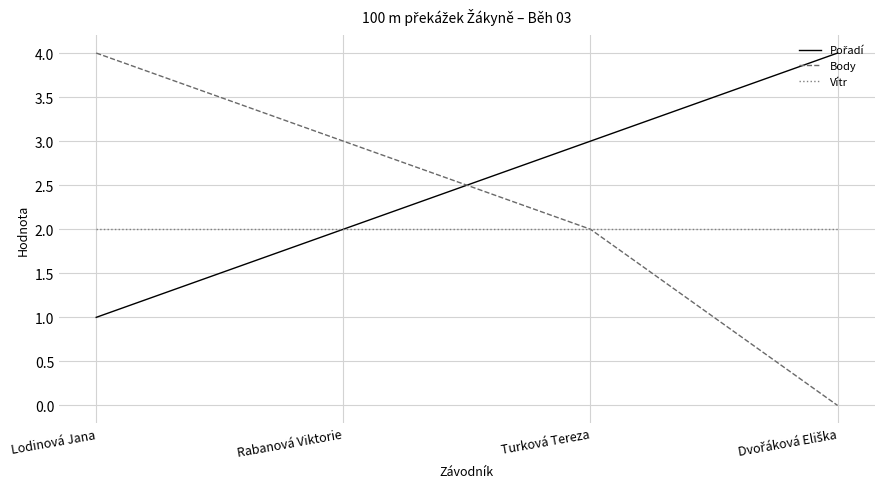

True or false: Vítr has more than 1 interior local peaks.

False